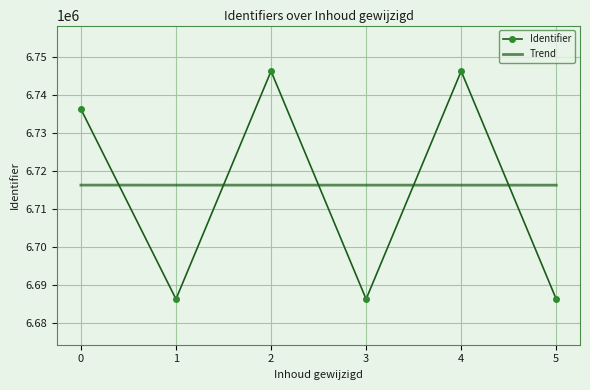

Where do Identifier and Trend first cross each other?

0 and 1